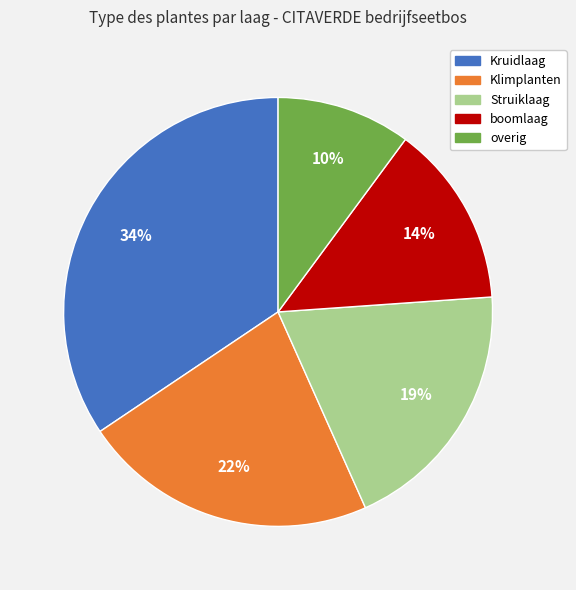

To the nearest percent, what is the difference between the largest and smallest slice percentages?

24%